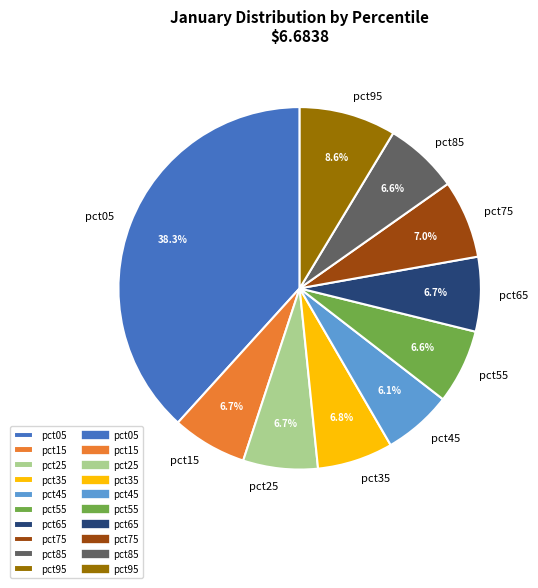

Count the number of slices in the pie.

10